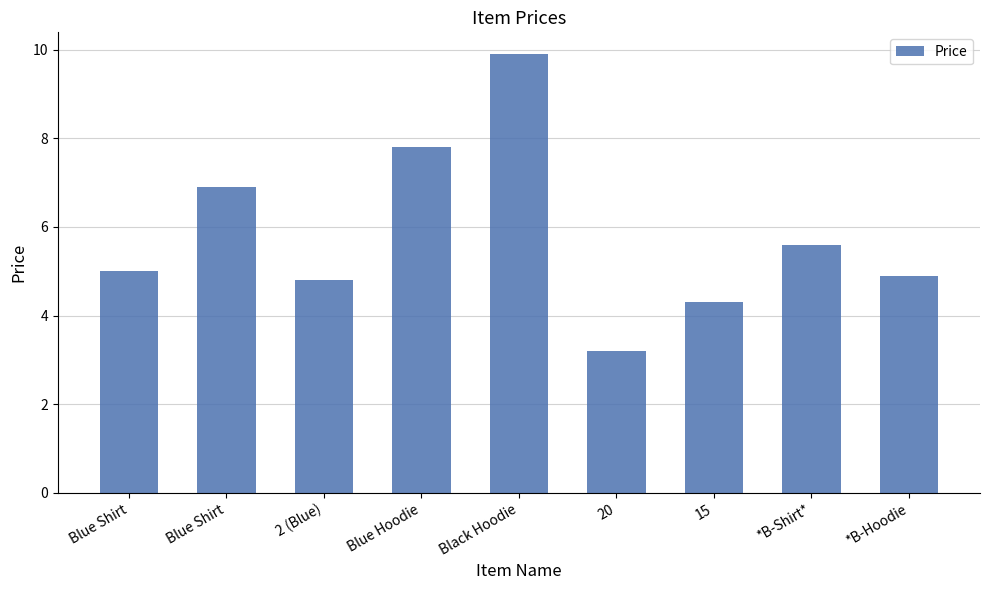

What is the difference between the values at Blue Shirt and Black Hoodie?

4.9